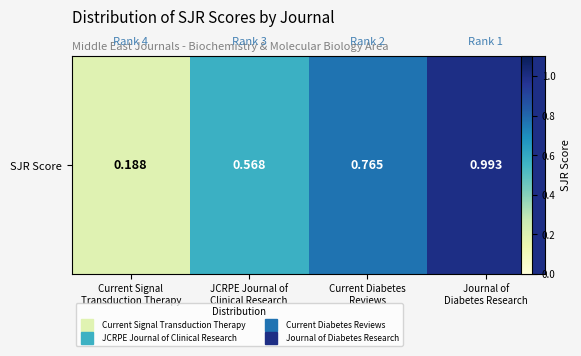

What is the approximate value at JCRPE Journal of
Clinical Research?

0.6